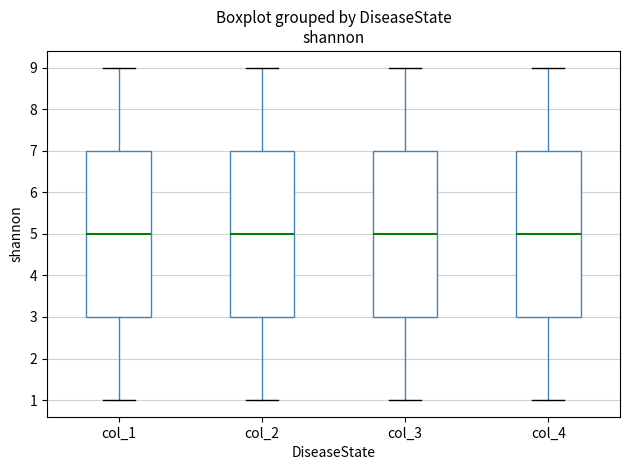

Reading left to right, read every box against the y-axis: the position of its median line, the range the box covers, and the ends of its whiskers. The values are not printed on the chart, so give them approximately, as read against the axis.

col_1: median 5, box 3 to 7, whiskers 1 to 9
col_2: median 5, box 3 to 7, whiskers 1 to 9
col_3: median 5, box 3 to 7, whiskers 1 to 9
col_4: median 5, box 3 to 7, whiskers 1 to 9